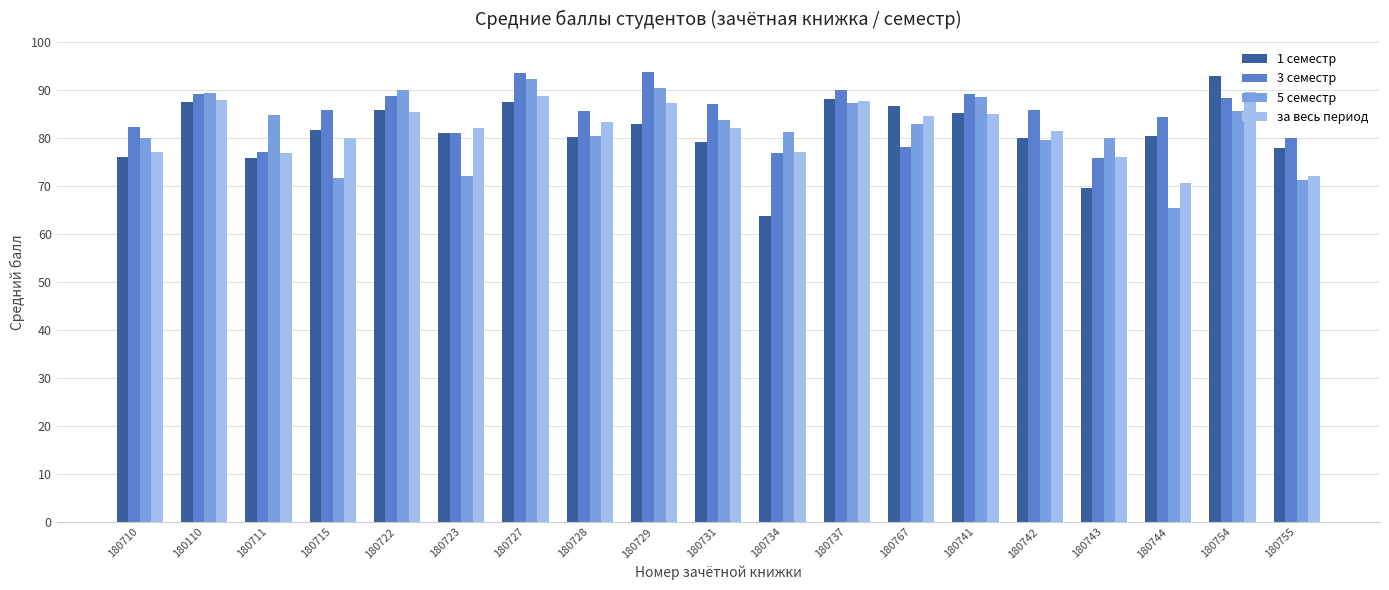

What is the label of the 4th bar from the left?

180715